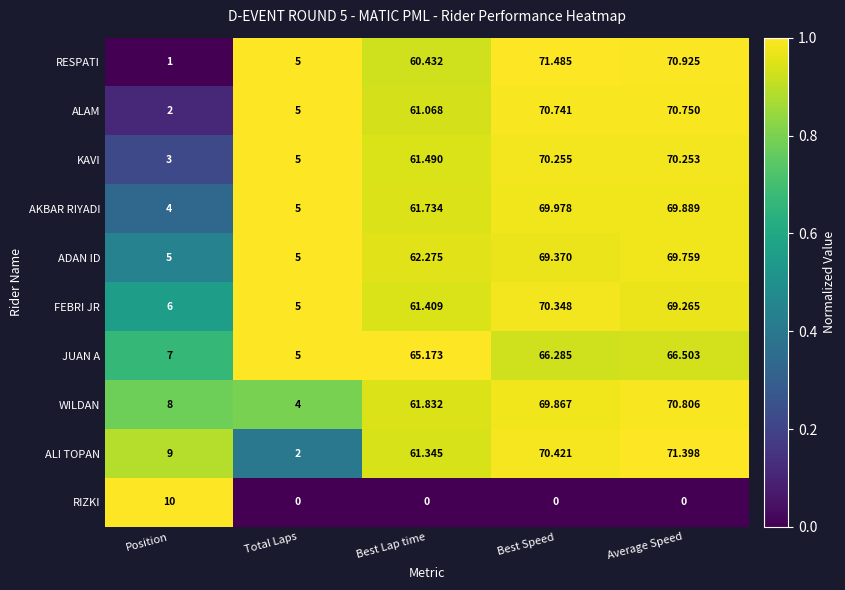

Which series changed the most between Position and Best Speed?

RESPATI